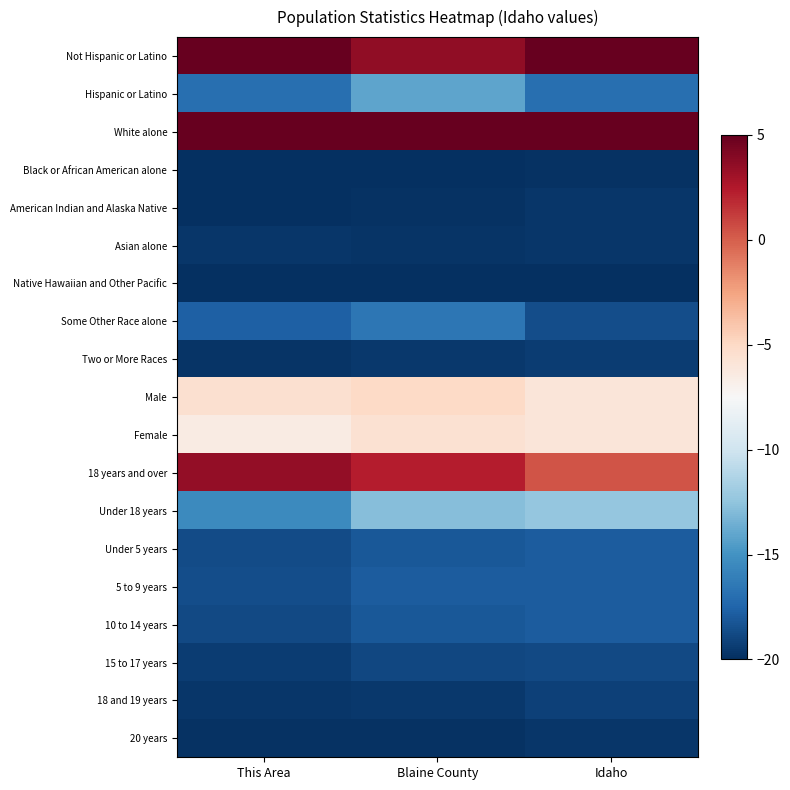

Count the number of data series in this chart.

19